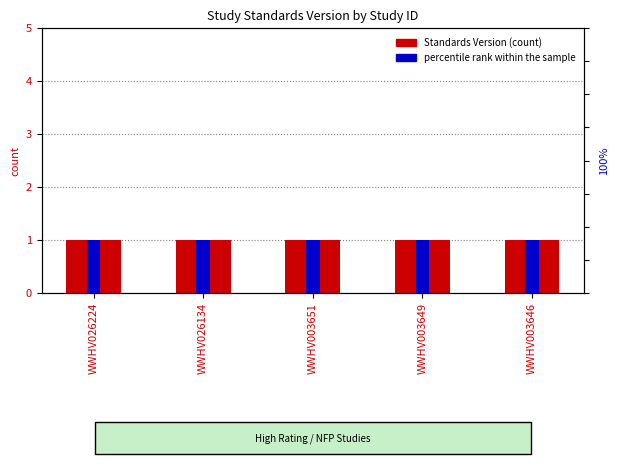

What is the sum of the percentile rank within the sample values at WWHV026134 and WWHV026224?

1.6